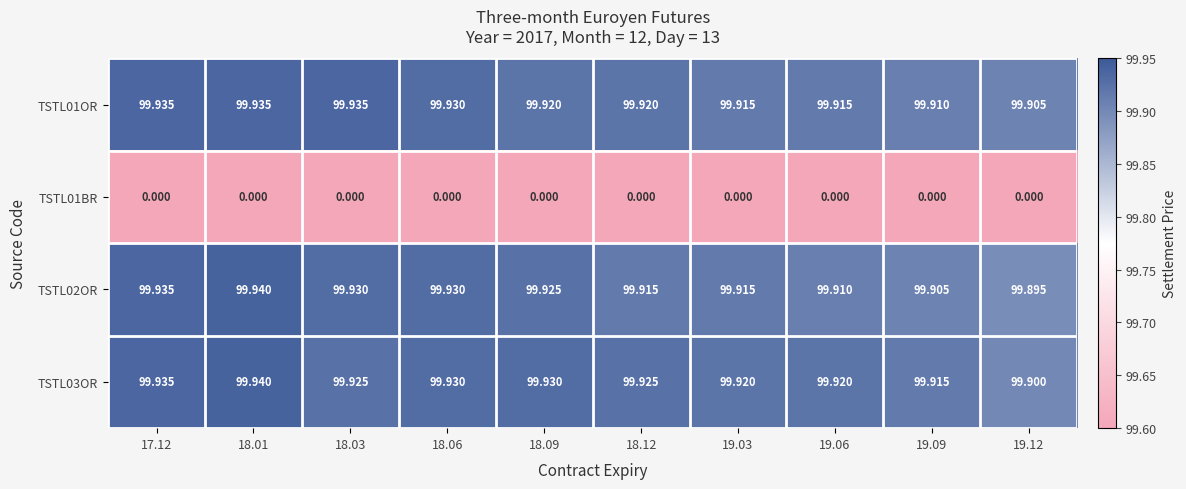

What is the spread (max minus min) of values at 19.03?

99.9